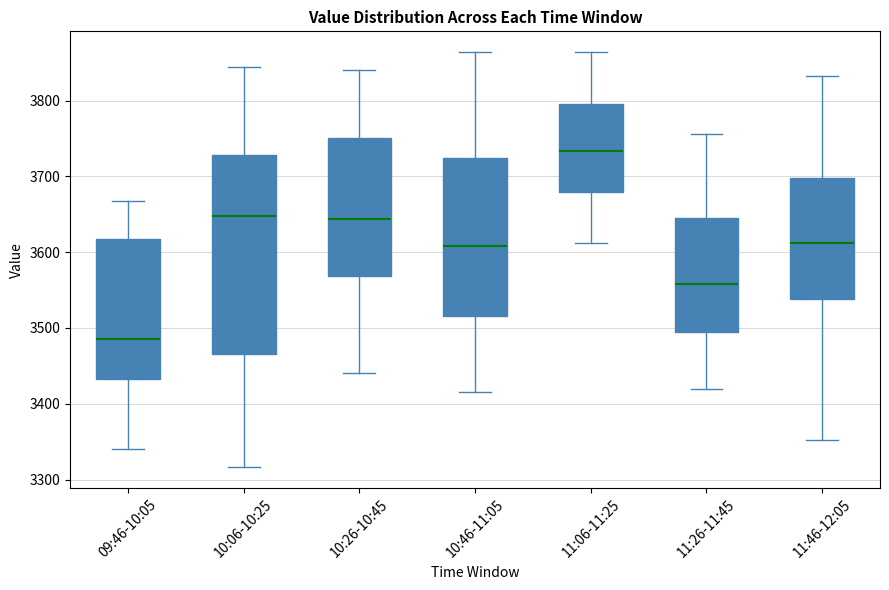

Comparing the boxes themselves (not the whiskers), which one is the tallest?

10:06-10:25